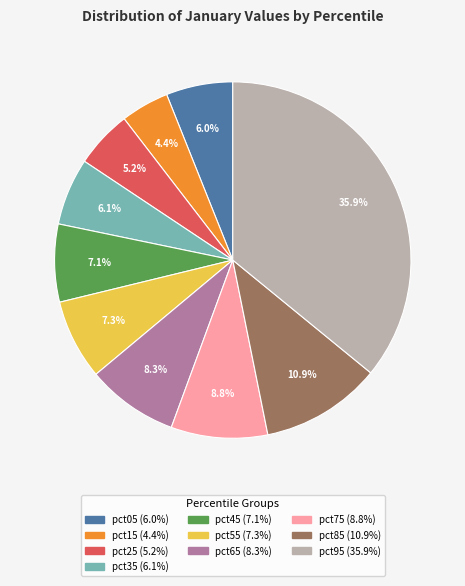

To the nearest percent, what is the difference between the largest and smallest slice percentages?

32%